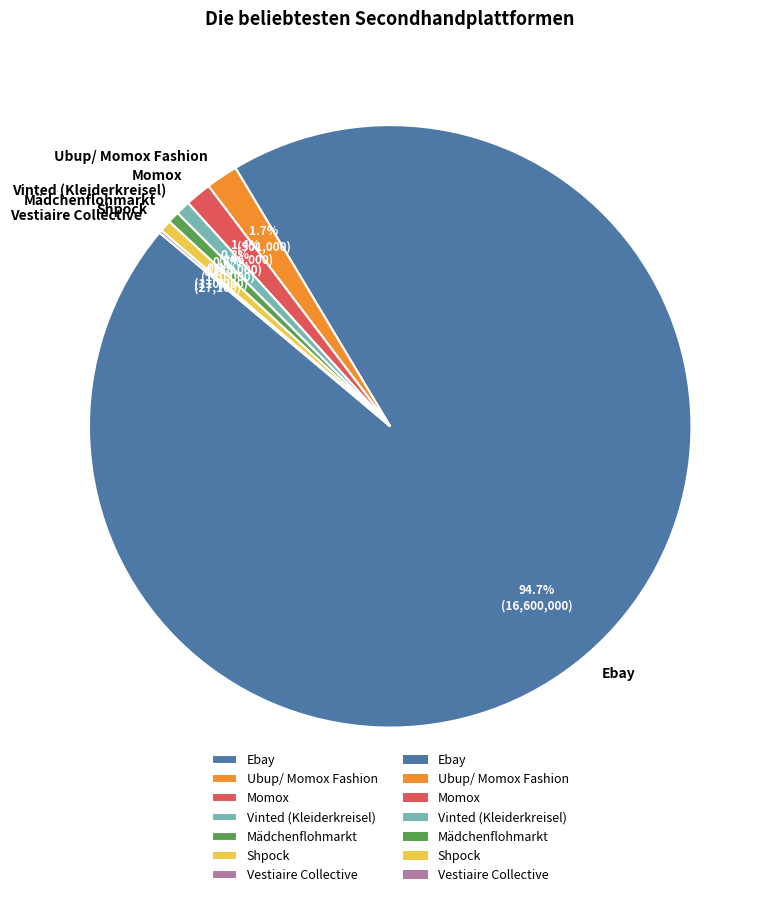

What is the largest slice in the pie chart?

Ebay